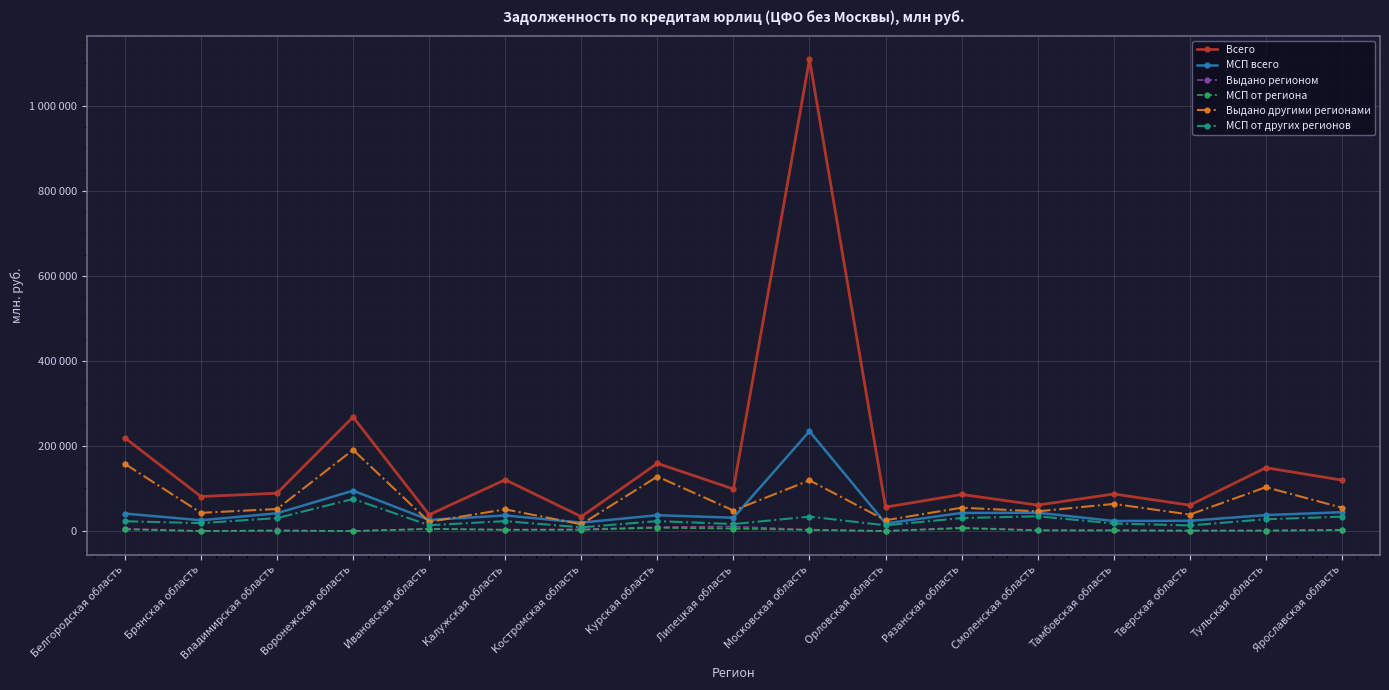

What is the maximum value shown in the chart?

1109940